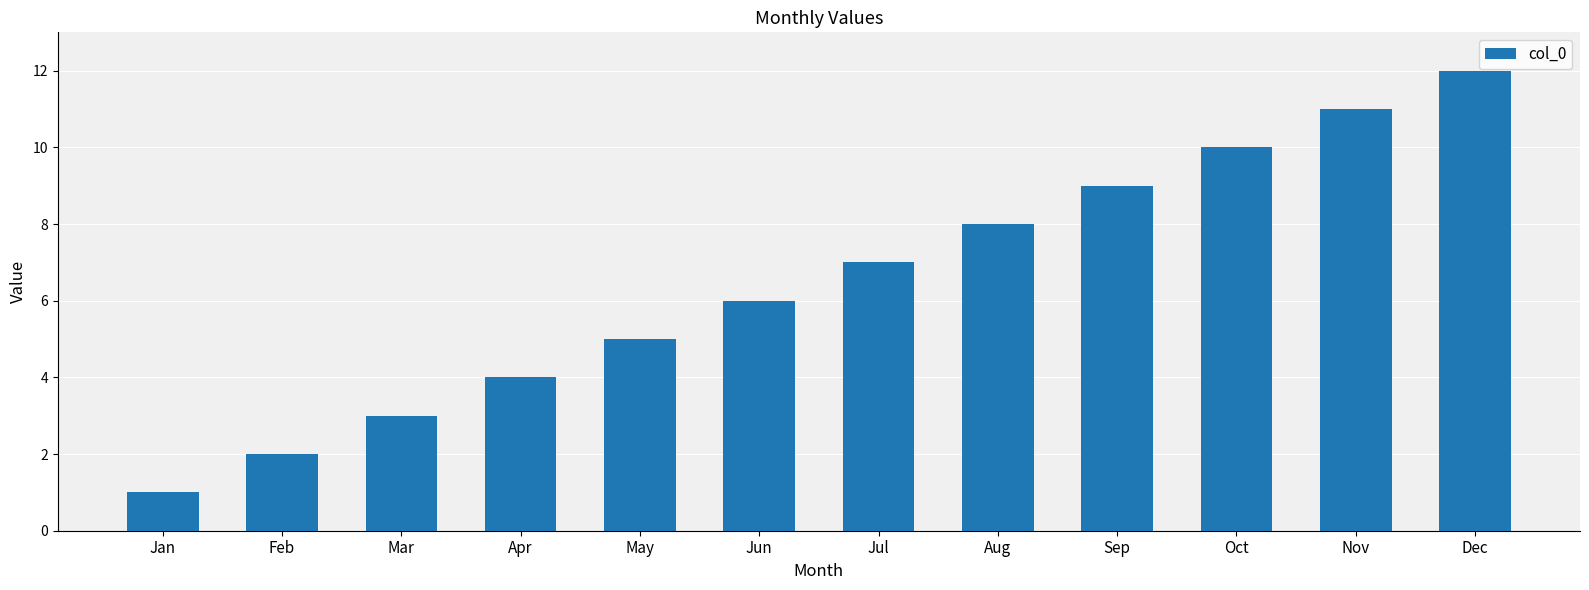

What is the smallest value displayed?

1